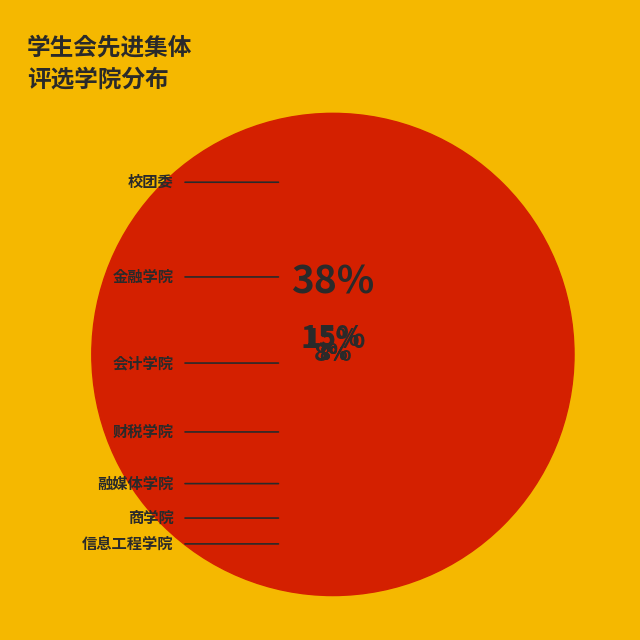

Combined, what portion of the pie is 校团委 and 财税学院?

46.2%